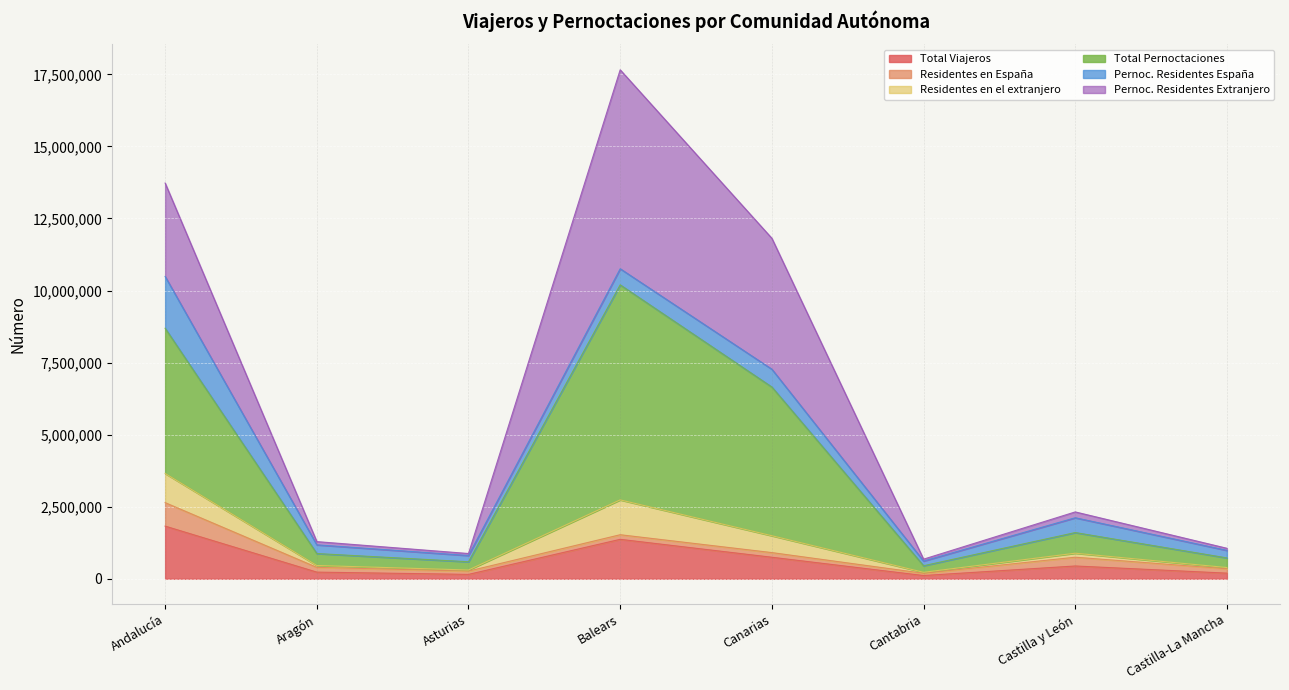

The Total Viajeros series shows 738138 at Andalucía. True or false?

False